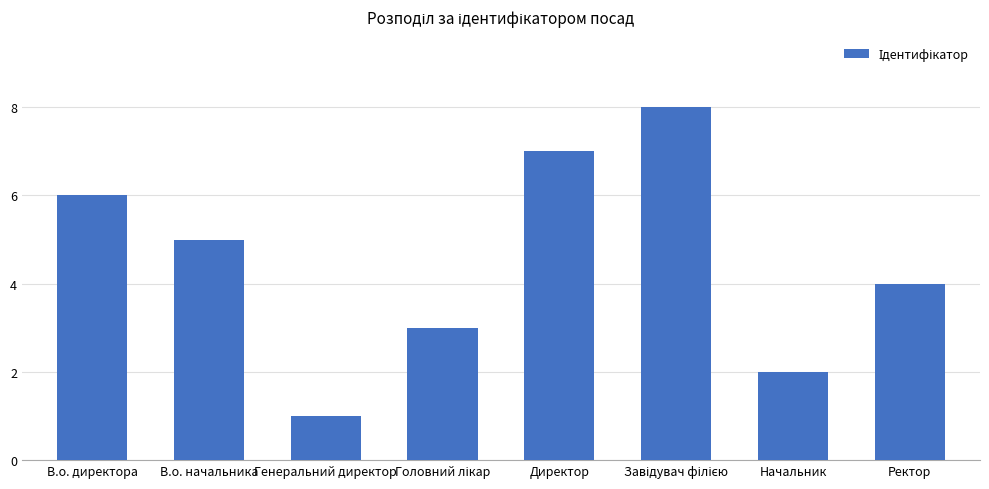

At which category does the chart reach its minimum across all series?

Генеральний директор